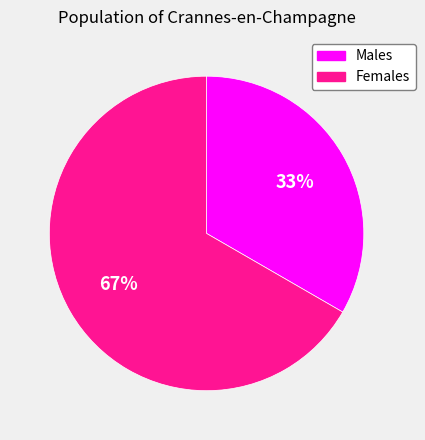

Is the sum of Males and Females greater than half?

Yes